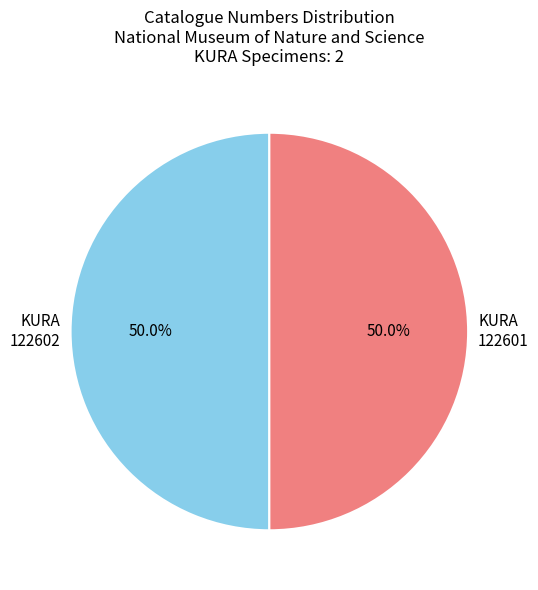

How much of the chart is everything except KURA 122601?

50.0%